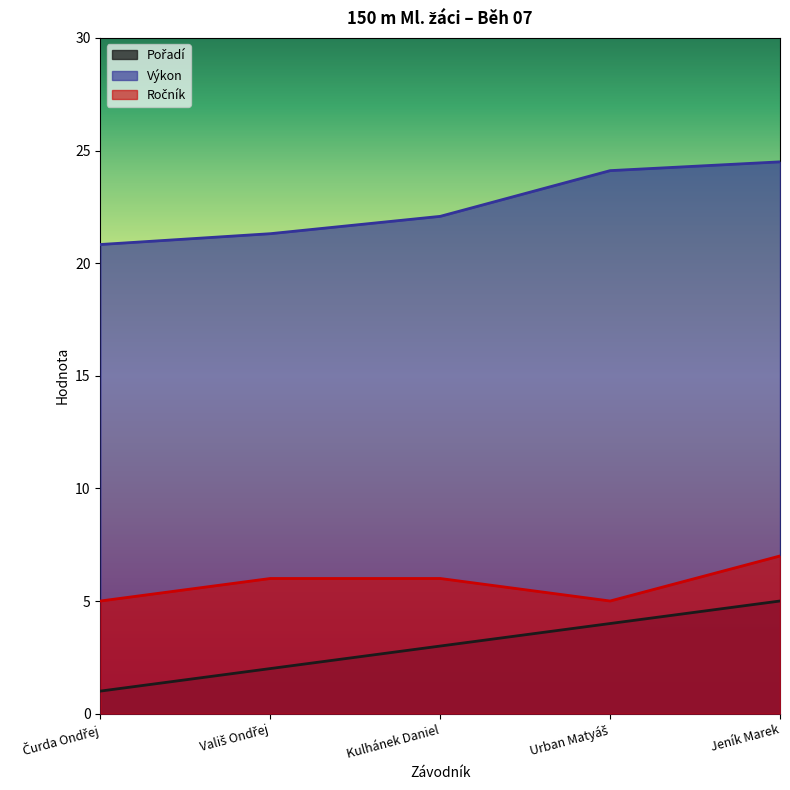

Reading left to right, what are all the values shown in this chart?

Pořadí: Čurda Ondřej=1.0	Vališ Ondřej=2.0	Kulhánek Daniel=3.0	Urban Matyáš=4.0	Jeník Marek=5.0
Výkon: Čurda Ondřej=20.8	Vališ Ondřej=21.3	Kulhánek Daniel=22.1	Urban Matyáš=24.1	Jeník Marek=24.5
Ročník: Čurda Ondřej=5.0	Vališ Ondřej=6.0	Kulhánek Daniel=6.0	Urban Matyáš=5.0	Jeník Marek=7.0